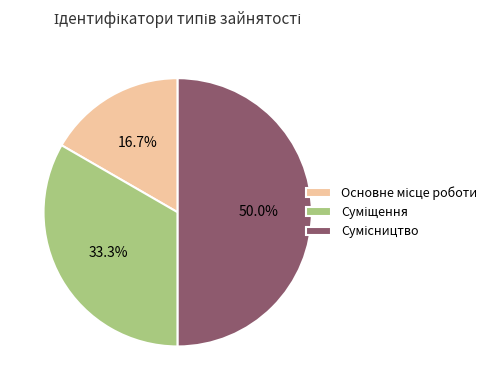

What is the largest slice in the pie chart?

Сумісництво